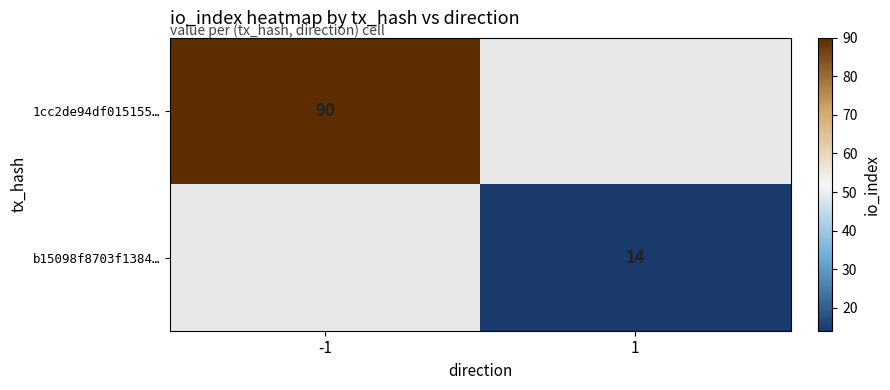

The 1cc2de94df015155… series shows 90 at -1. True or false?

True